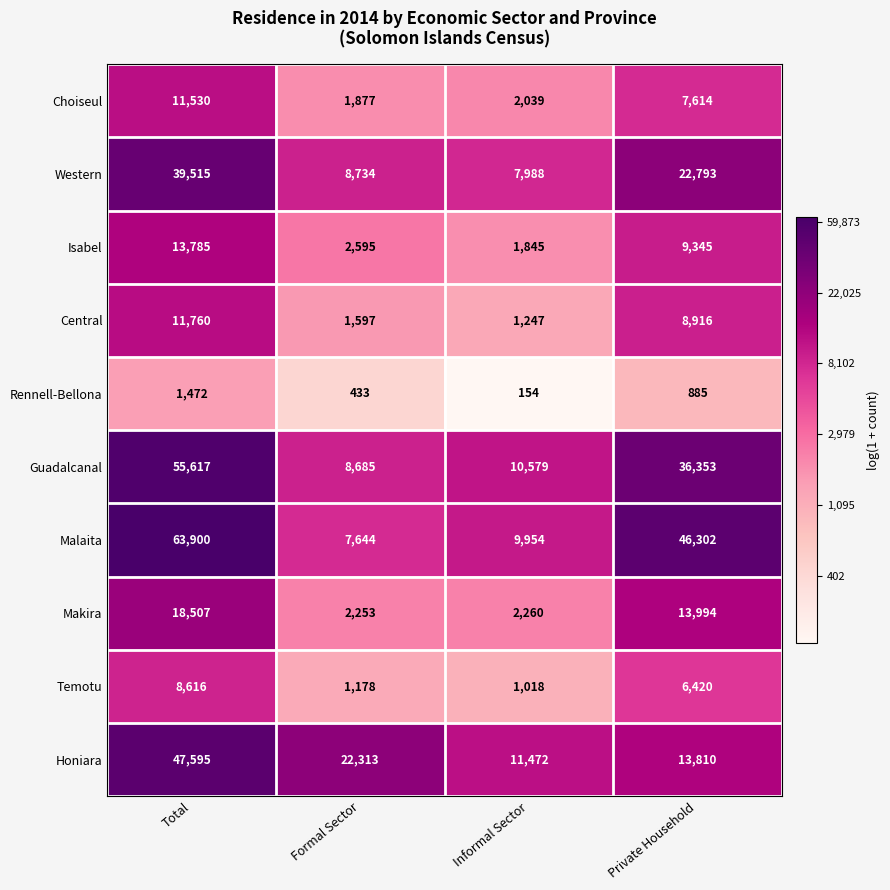

How many data points does each series have?

4